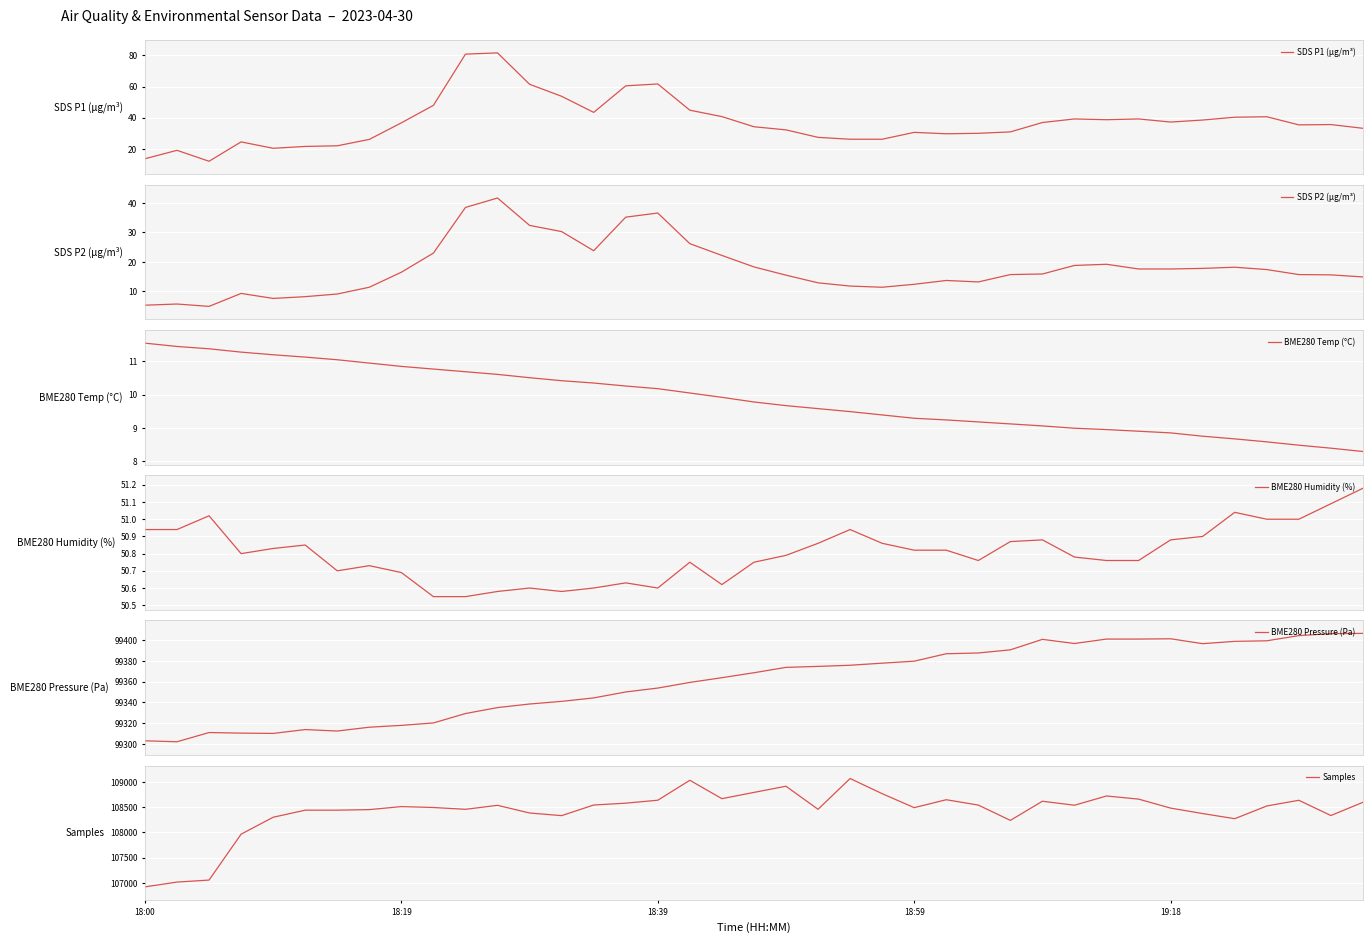

How many data points in Samples are above 108512?

19